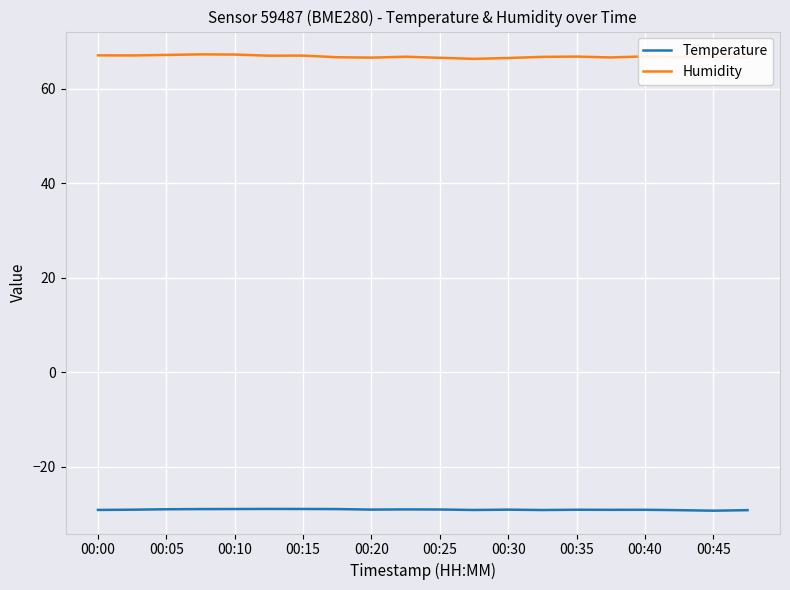

True or false: Temperature and Humidity cross at least once.

False